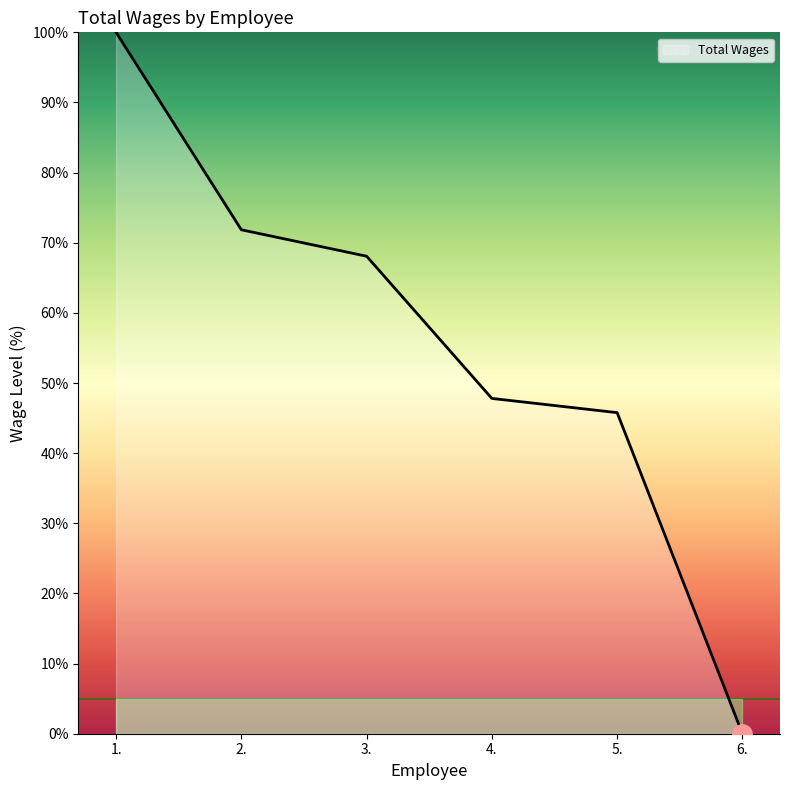

Reading left to right, list all the values displayed in this chart.

1.=100.0	2.=71.8	3.=68.1	4.=47.8	5.=45.8	6.=0.0